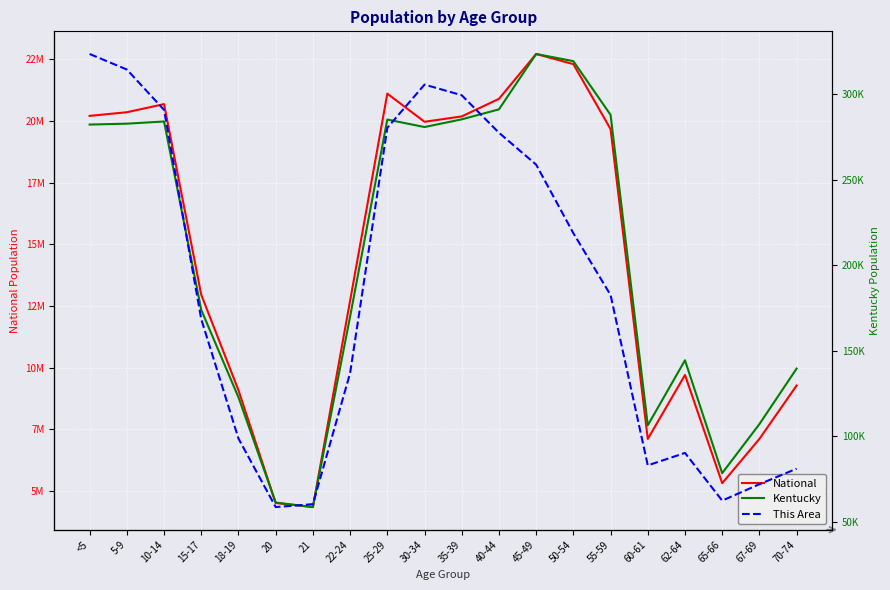

What is the value of the This Area point at the 16th from the left?

436